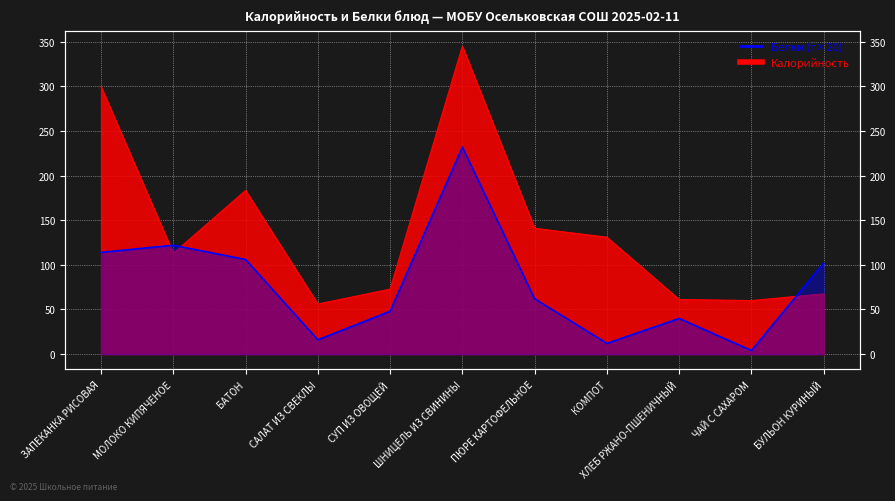

At which category does Калорийность reach its first local peak?

БАТОН